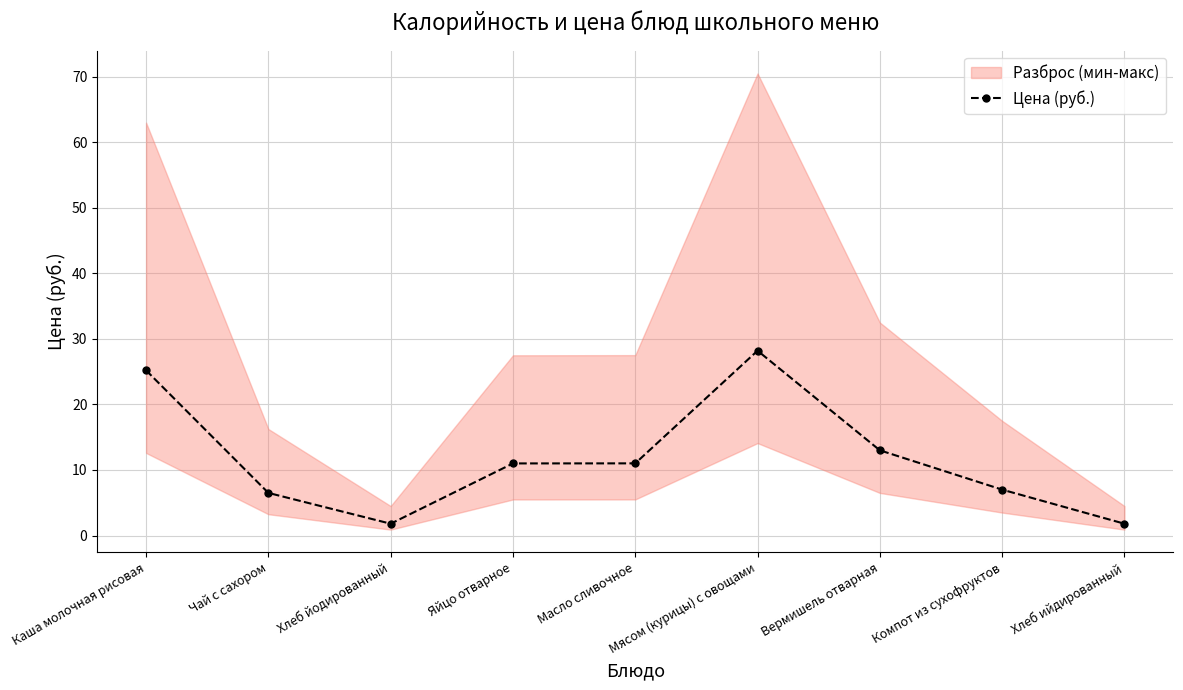

What is the label of the 3rd point from the left?

Хлеб йодированный